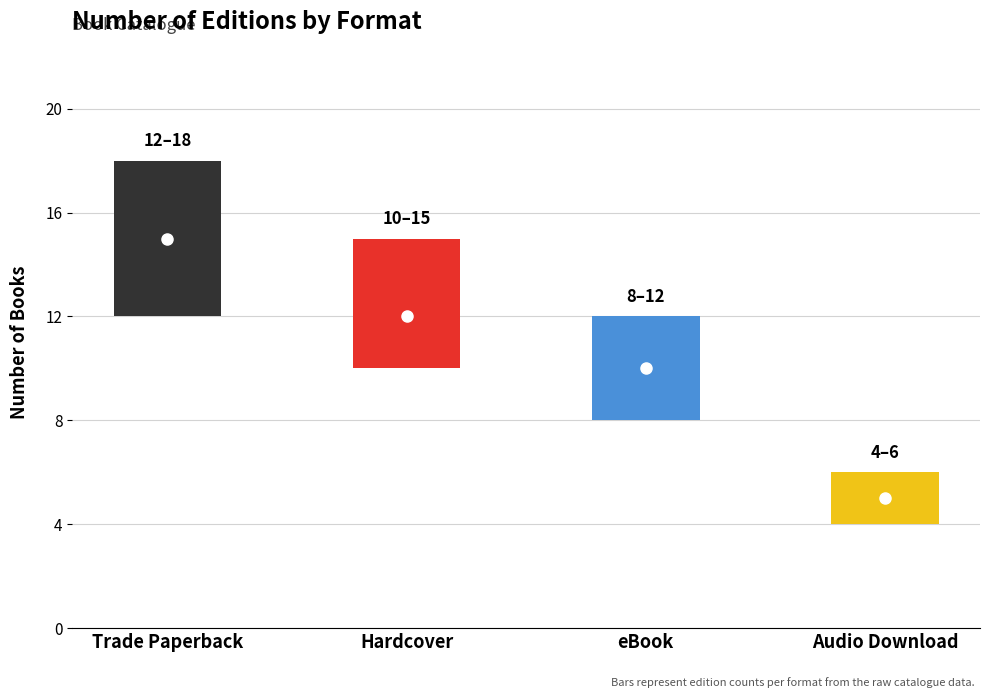

What is the change in value from Hardcover to eBook?

-3